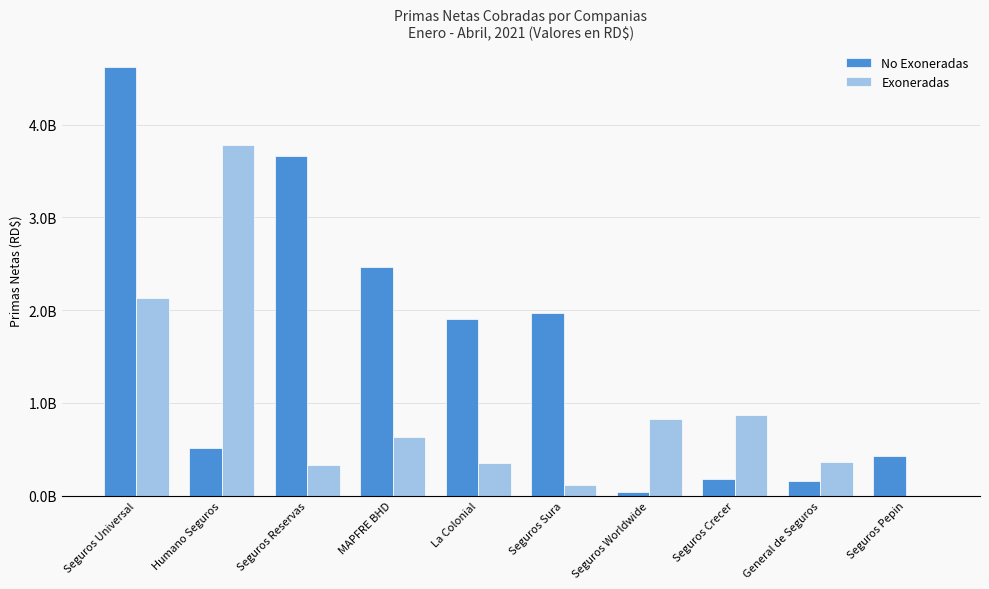

Are the bars horizontal?

No